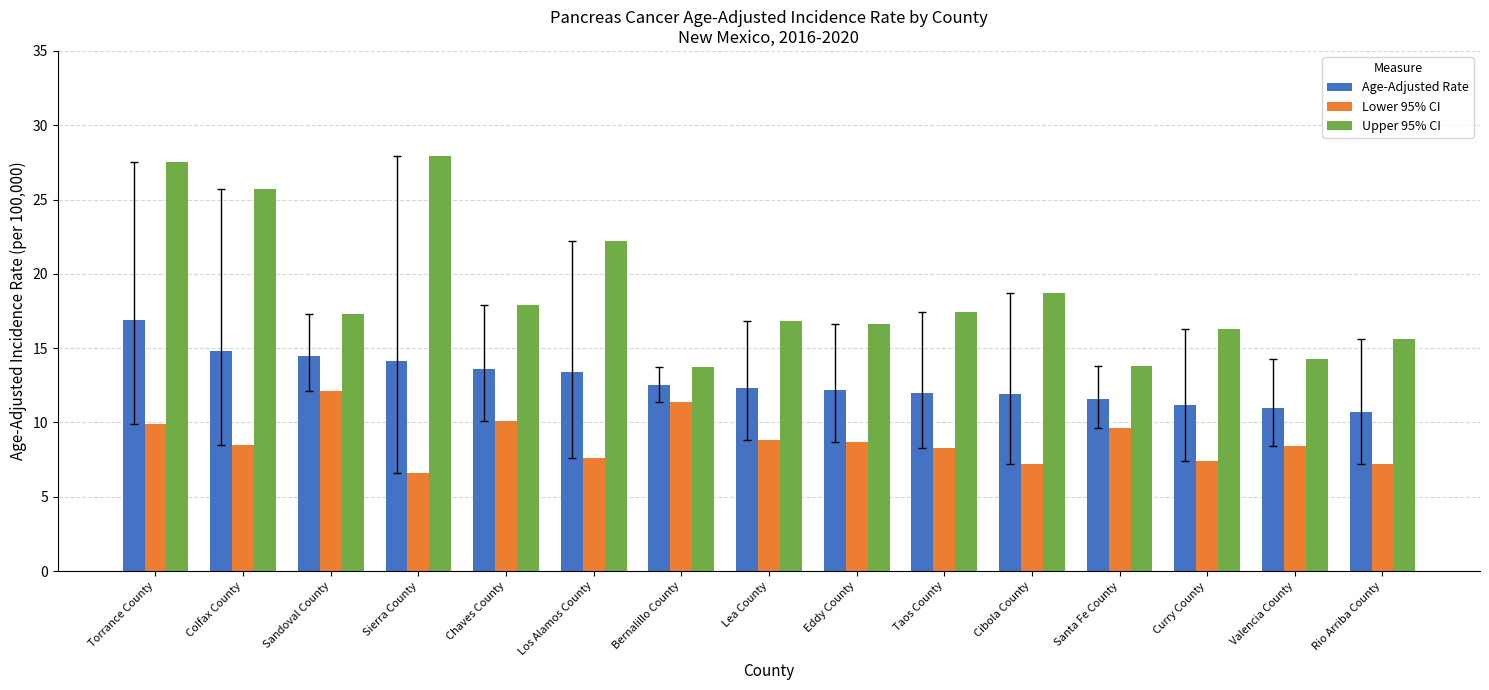

Are the bars horizontal?

No